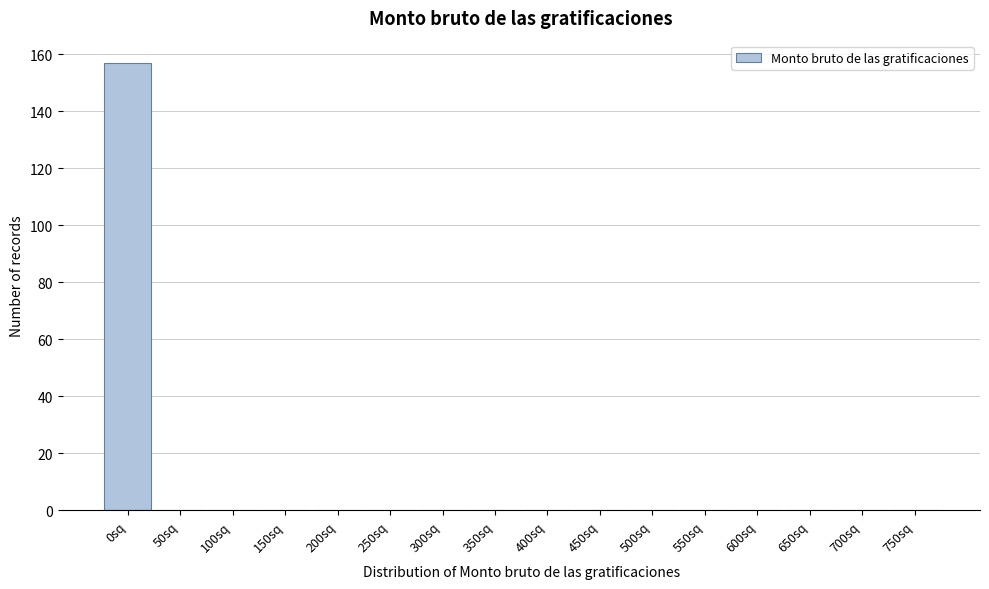

Reading left to right, transcribe all the data shown in this chart.

0sq=157	50sq=0	100sq=0	150sq=0	200sq=0	250sq=0	300sq=0	350sq=0	400sq=0	450sq=0	500sq=0	550sq=0	600sq=0	650sq=0	700sq=0	750sq=0